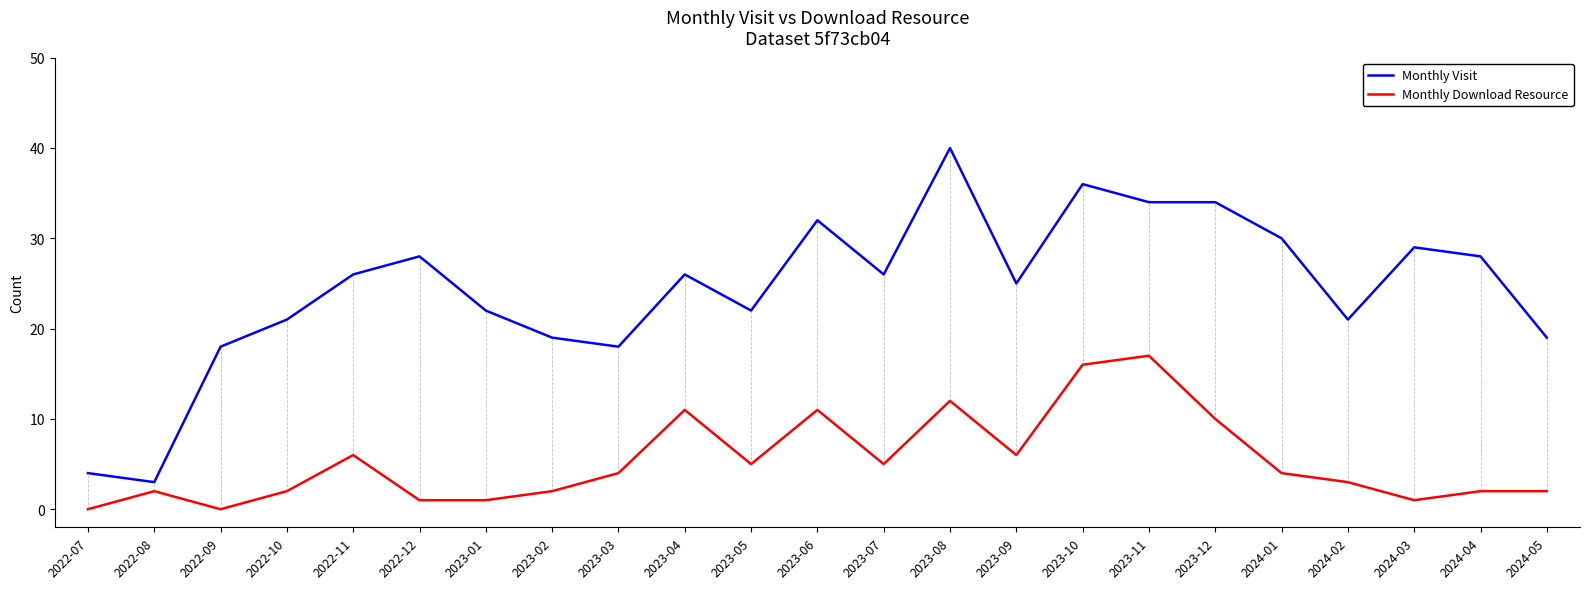

Which series has the largest range (max minus min)?

Monthly Visit